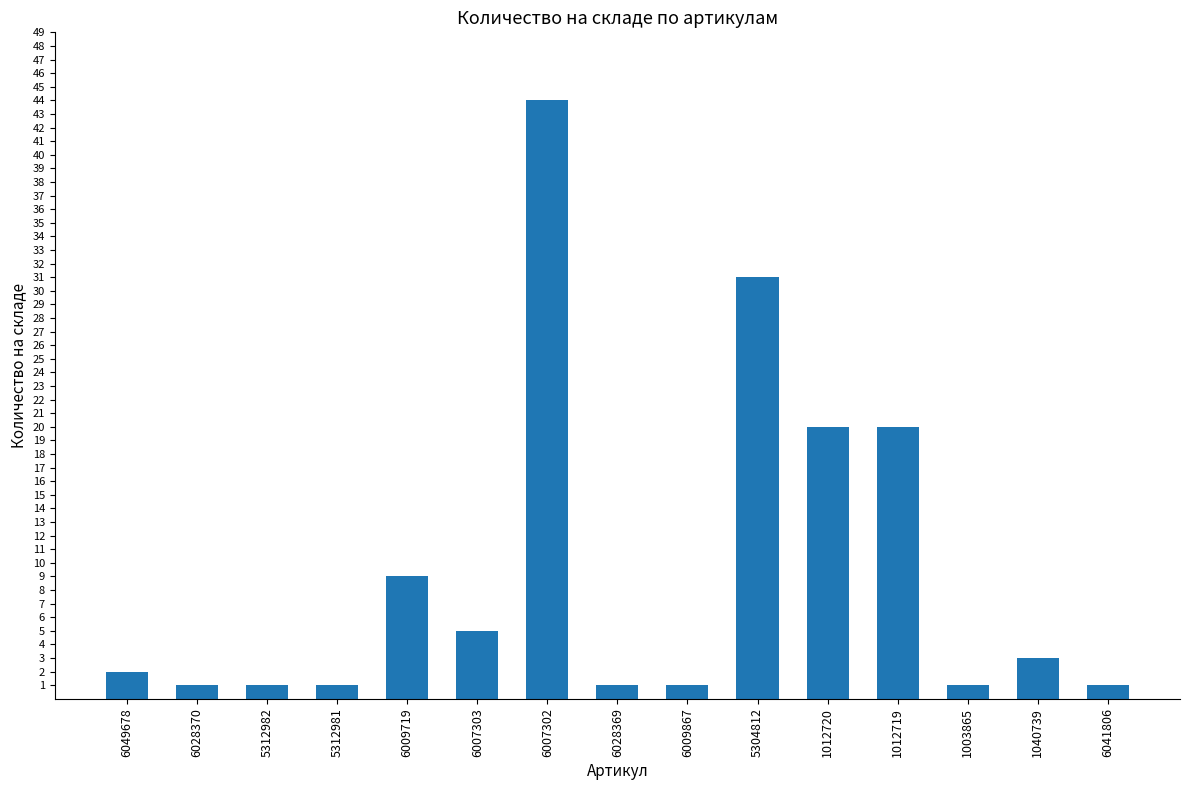

True or false: the data shows 1 at 5312981.

True